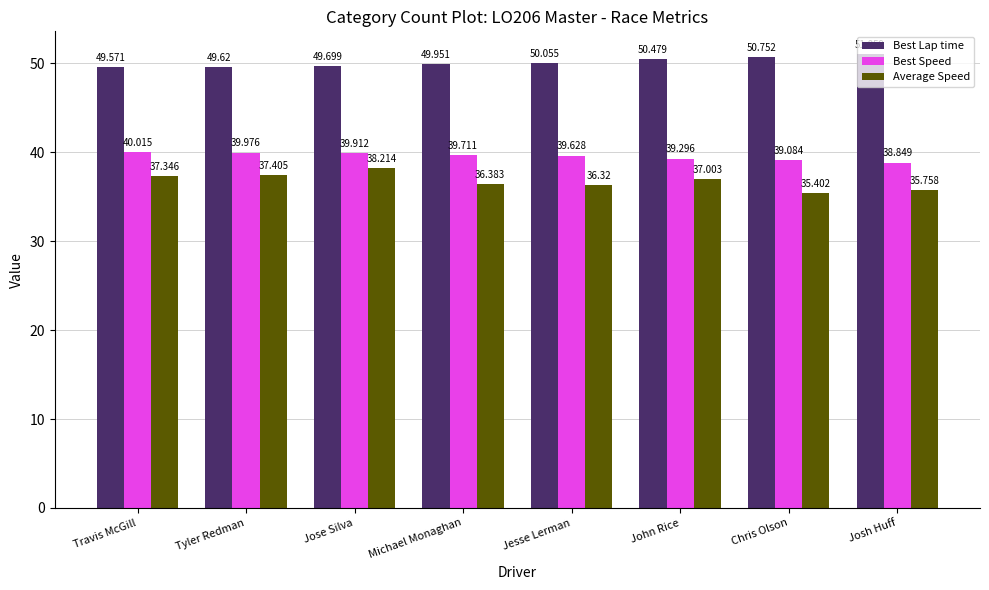

How many series are shown in this chart?

3